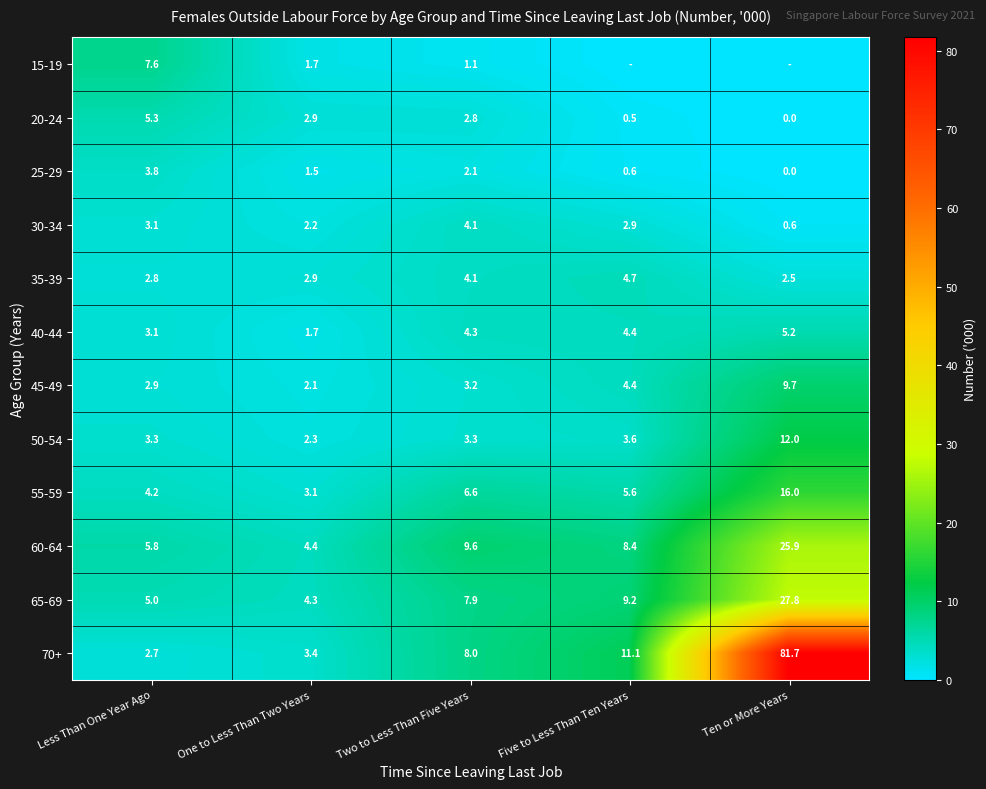

At which category is the sum across all series the highest?

Ten or More Years